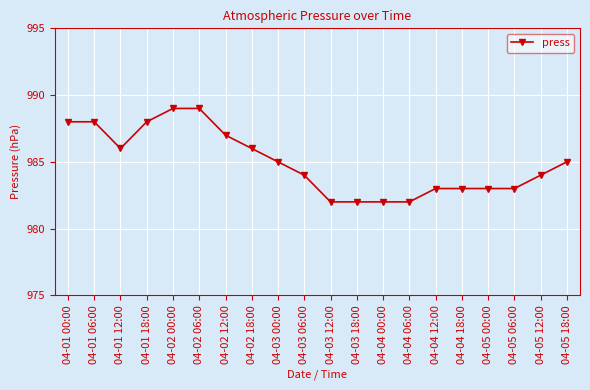

What is the minimum value shown in the chart?

982